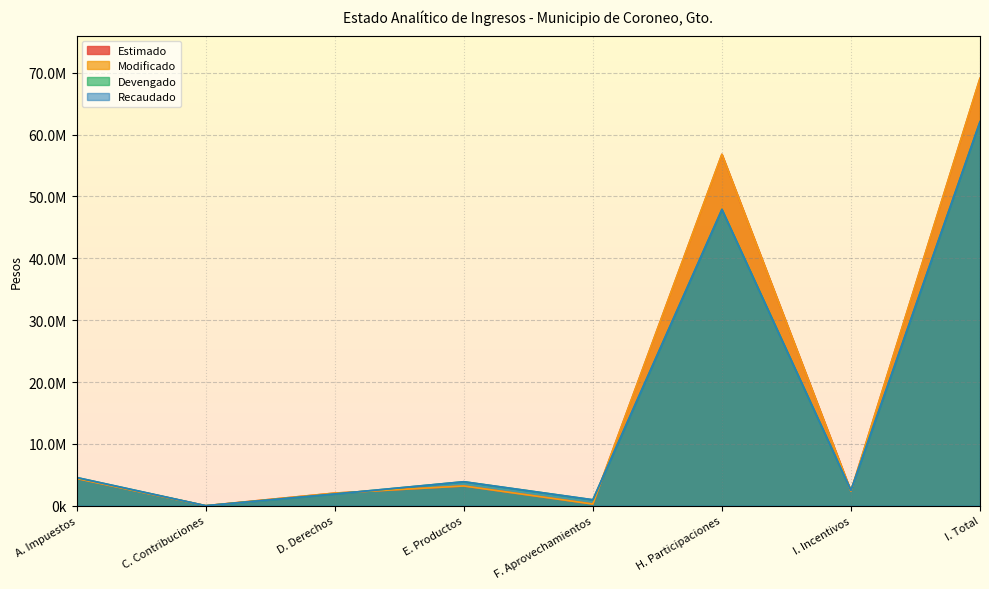

Reading left to right, transcribe all the data shown in this chart.

Estimado: 4404672.6	7858.6	2042725.1	3194178.5	274777.4	56812343.4	2355654.2	69092209.8
Modificado: 4404672.6	7858.6	2042725.1	3194178.5	274777.4	56812343.4	2355654.2	69092209.8
Devengado: 4563991.0	8500.0	1899429.2	3883128.8	965934.7	47903965.2	2486125.2	62086320.3
Recaudado: 4563991.0	8500.0	1899428.7	3883128.8	965934.7	47903965.2	2486125.2	62086319.8